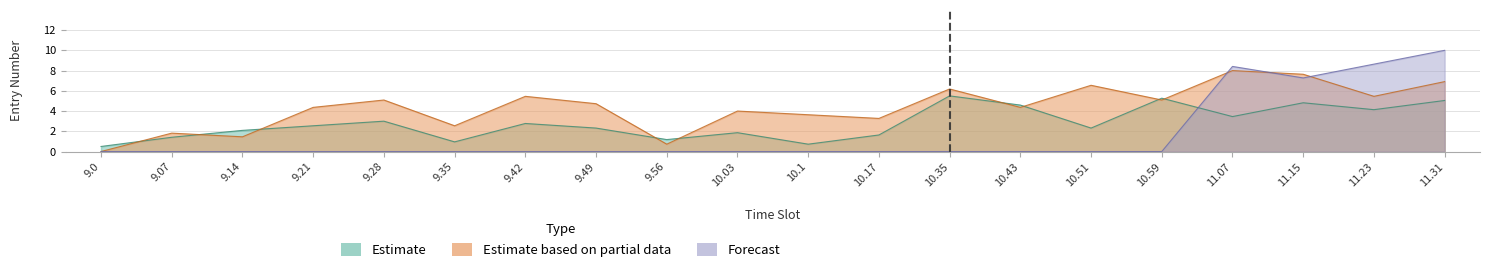

How many times do Forecast and Estimate based on partial data cross each other?

3